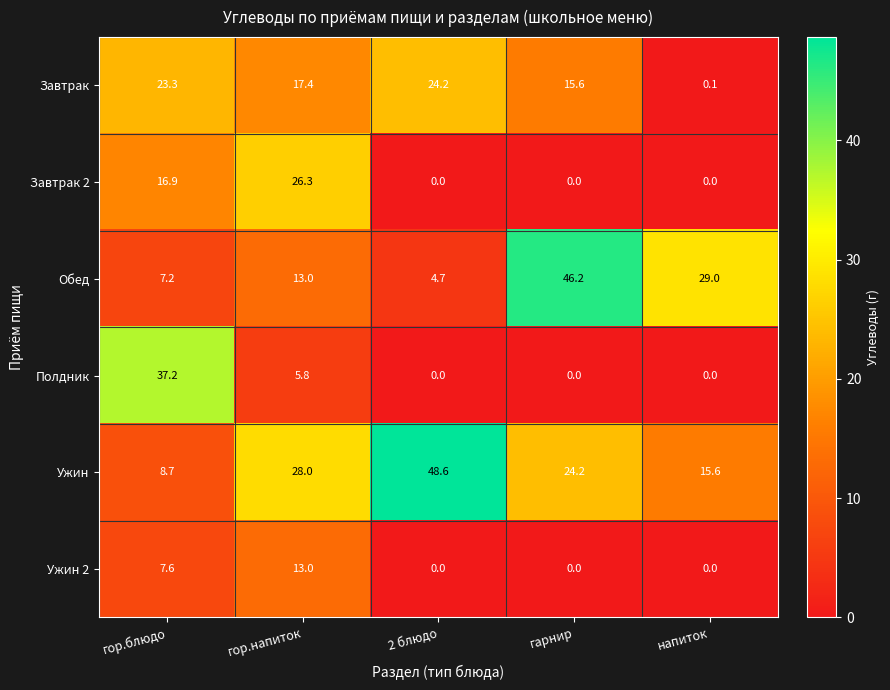

Rank the series by their maximum value, from highest to lowest.

Ужин, Обед, Полдник, Завтрак 2, Завтрак, Ужин 2